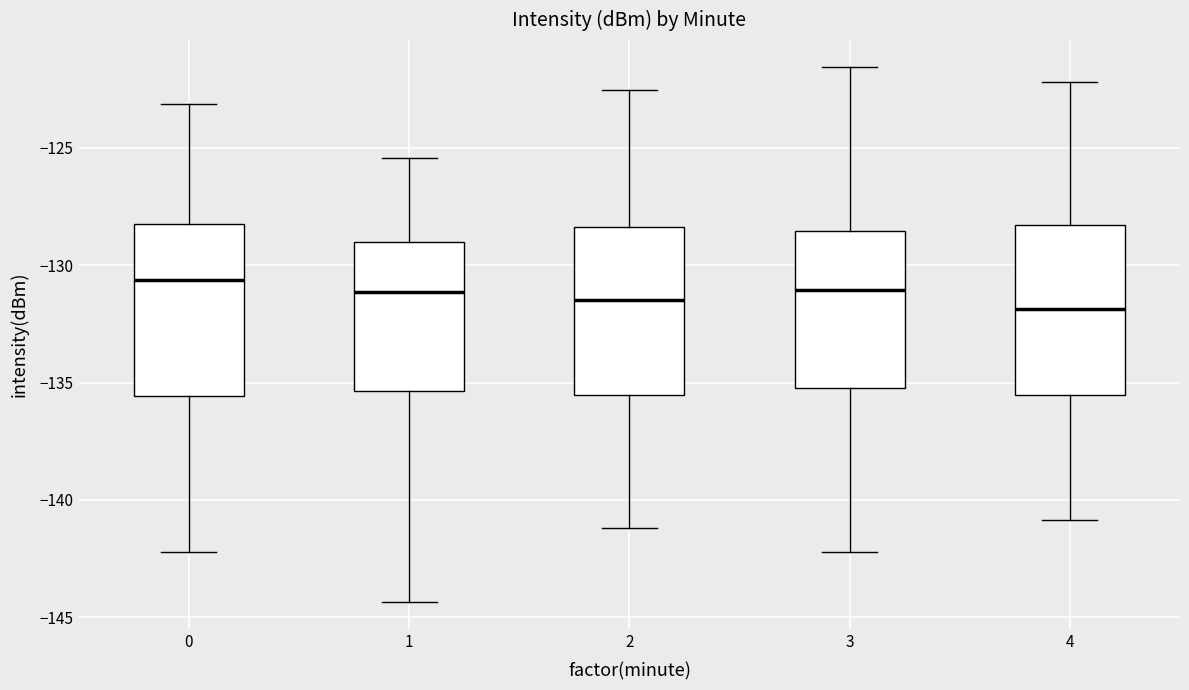

Where does the median line of the box at x = 3 sit on the y-axis? The values are not printed on the chart, so give them approximately, as read against the axis.

-131.0